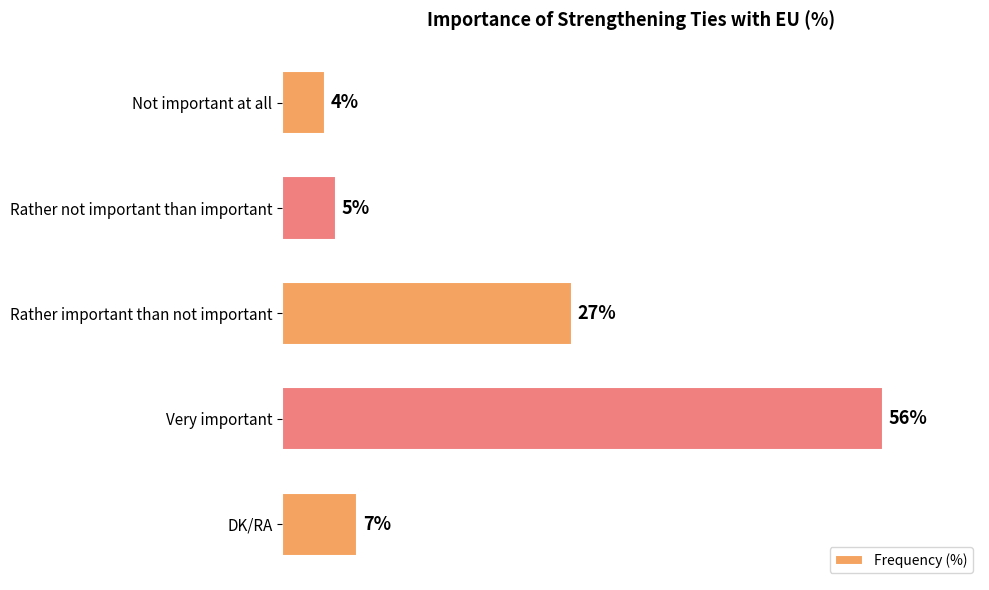

List the labels in order of value, largest first.

Very important, Rather important than not important, DK/RA, Rather not important than important, Not important at all